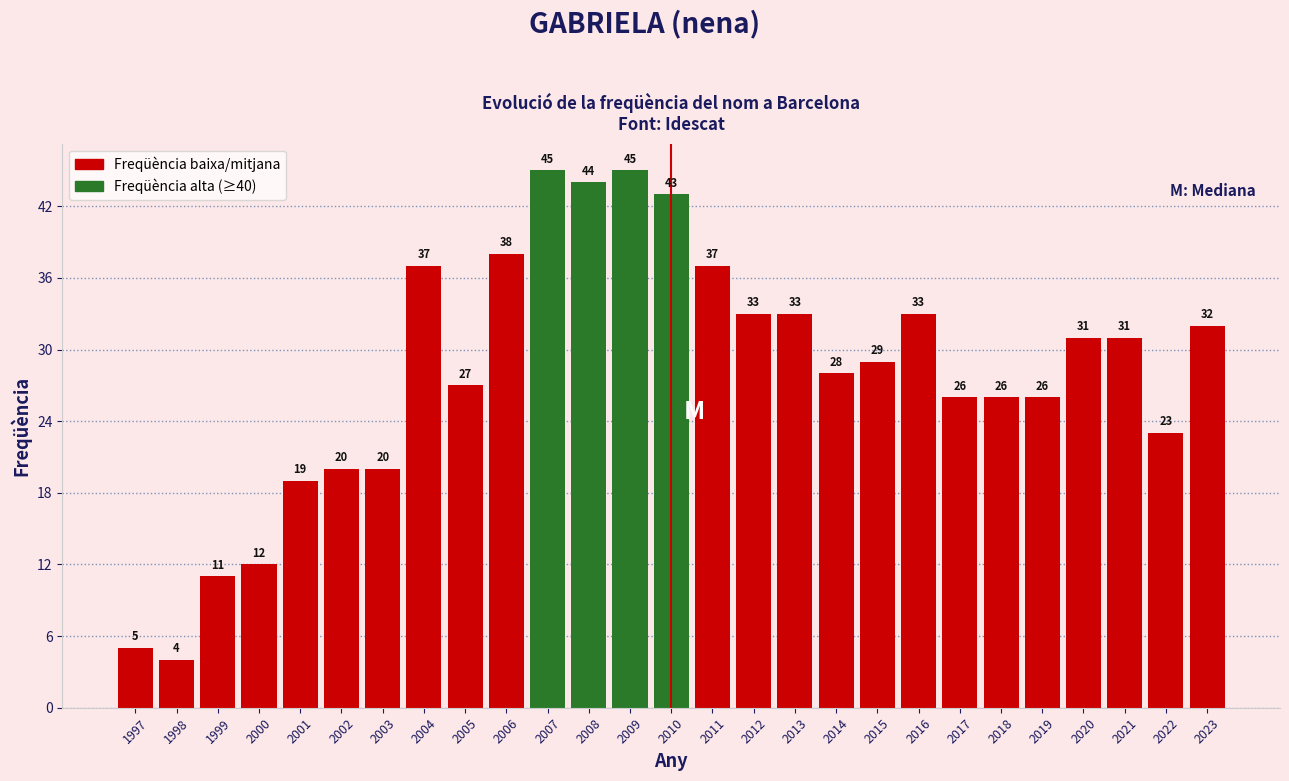

Reading left to right, what are all the values shown in this chart?

5	4	11	12	19	20	20	37	27	38	45	44	45	43	37	33	33	28	29	33	26	26	26	31	31	23	32